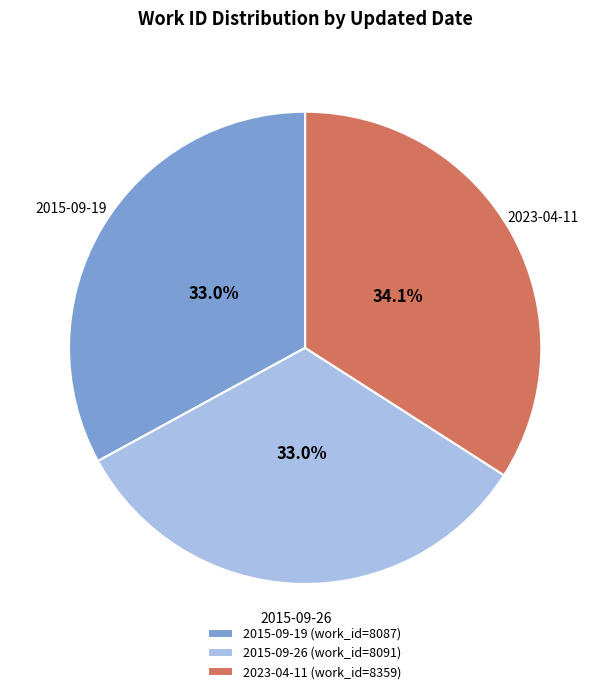

Is there a majority slice in this chart?

No